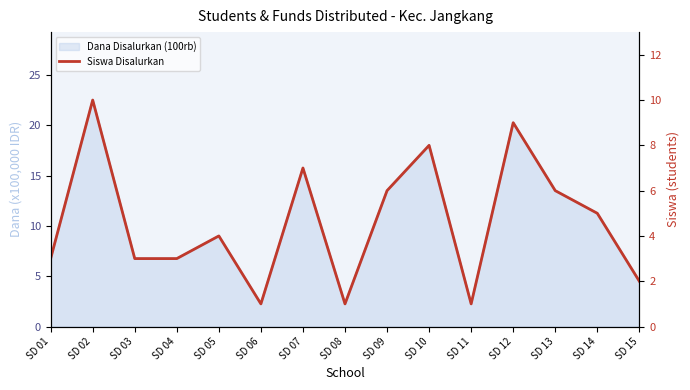

How many interior local valleys (lower than both neighbors) does the data have?

3